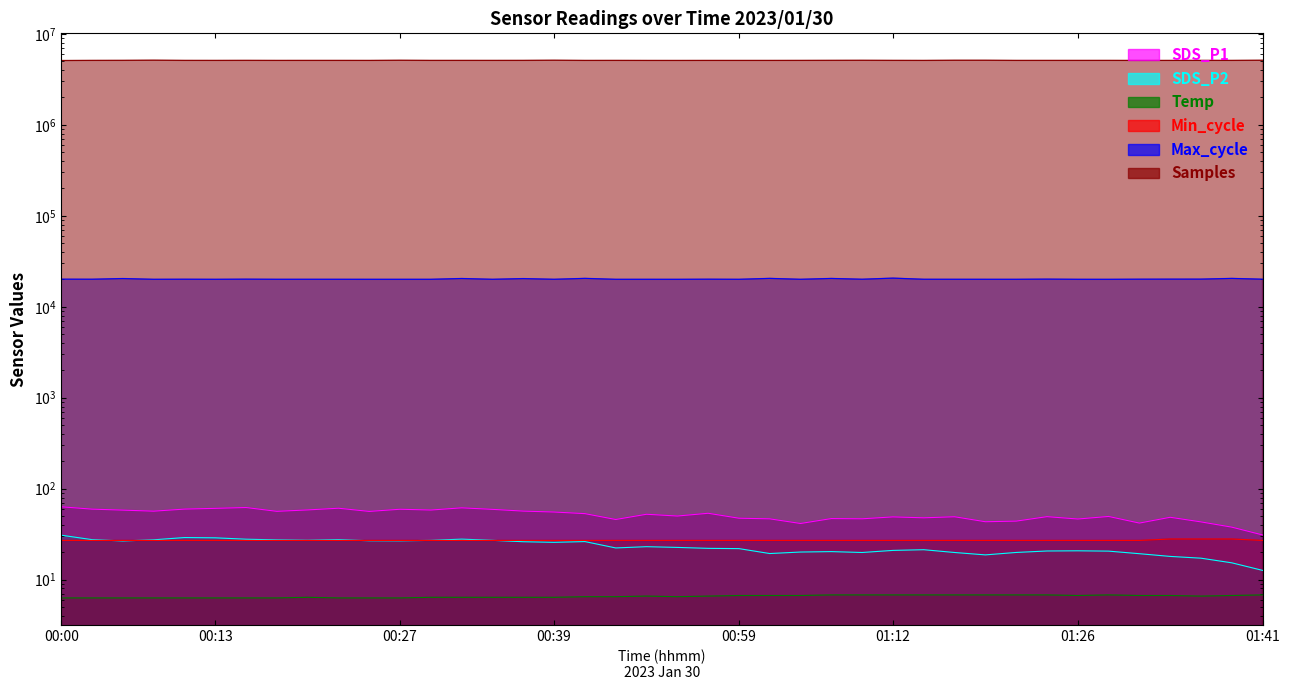

What is the difference between the maximum and minimum values in the SDS_P2 series?

18.2